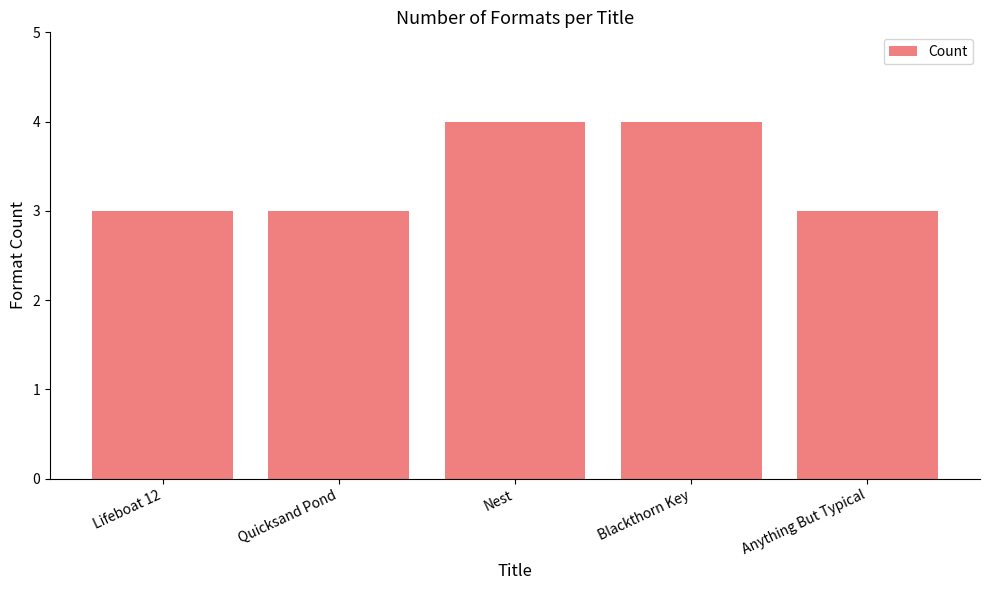

Count the number of data series in this chart.

1